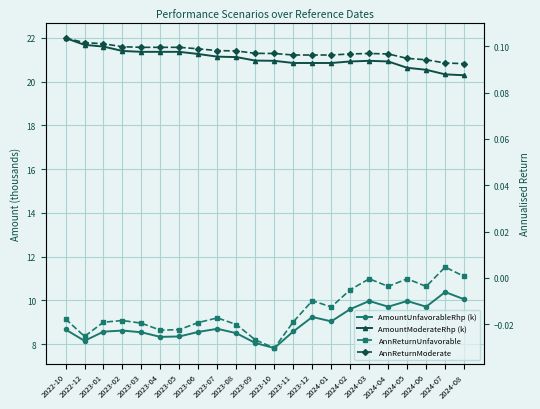

The AnnReturnUnfavorable series shows -0.0 at 2023-06. True or false?

False